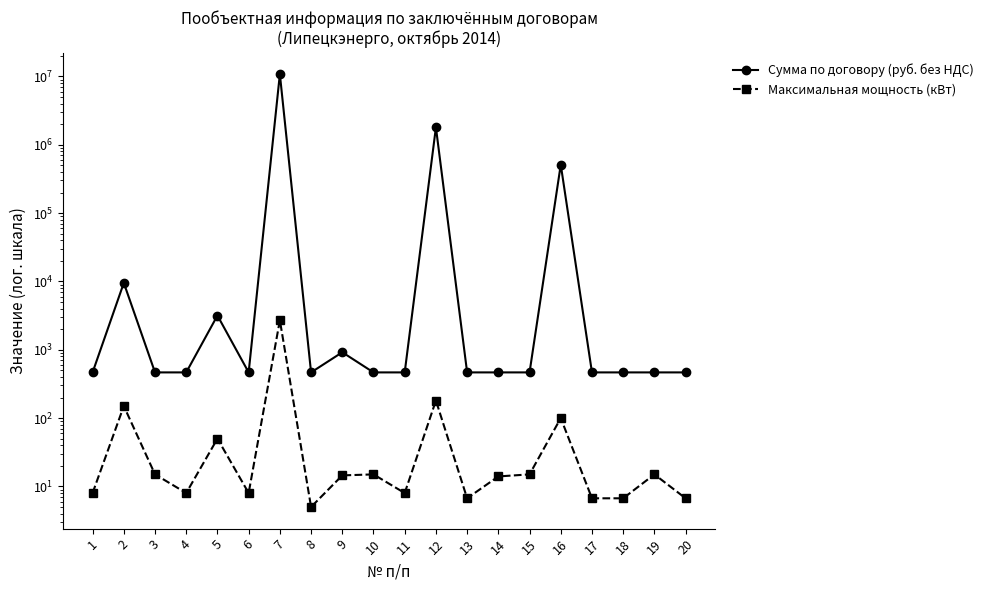

True or false: Сумма по договору (руб. без НДС) has a value of 801.8 at 19.

False